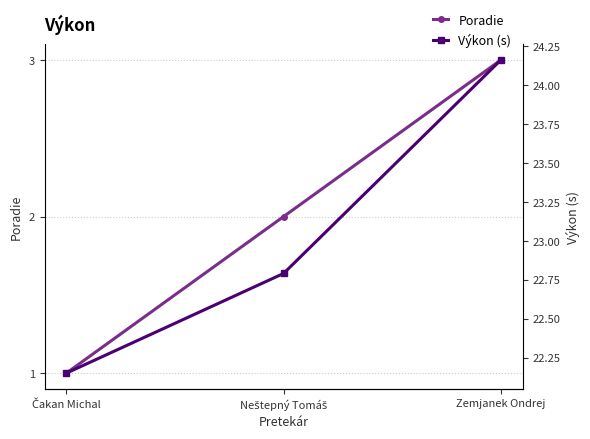

Which has a higher value, Neštepný Tomáš or Čakan Michal?

Neštepný Tomáš